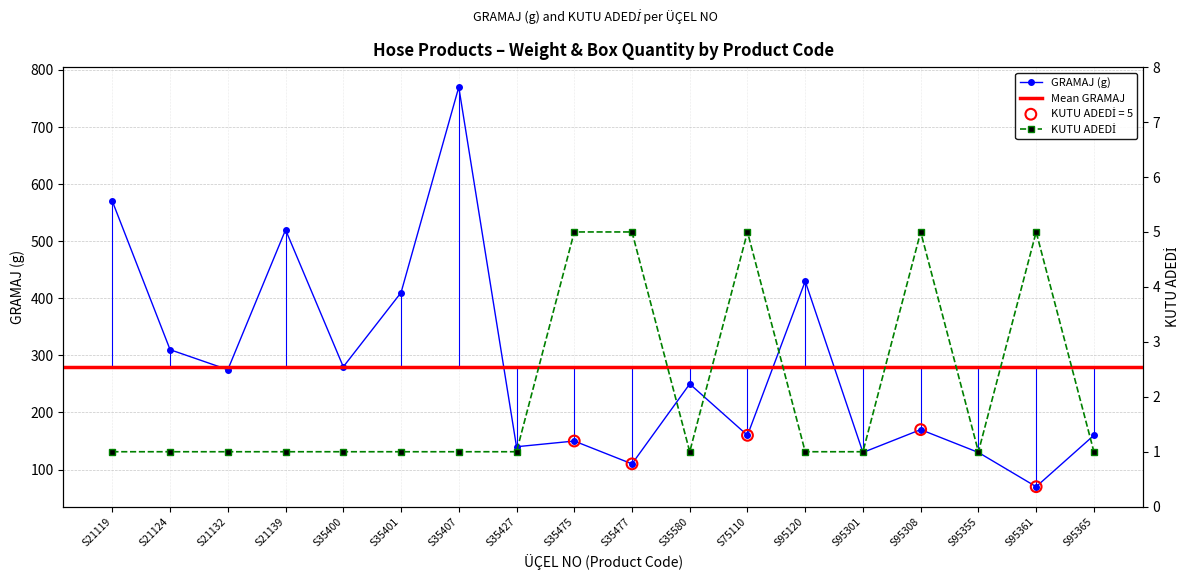

At how many categories does at least one series exceed 72?

17